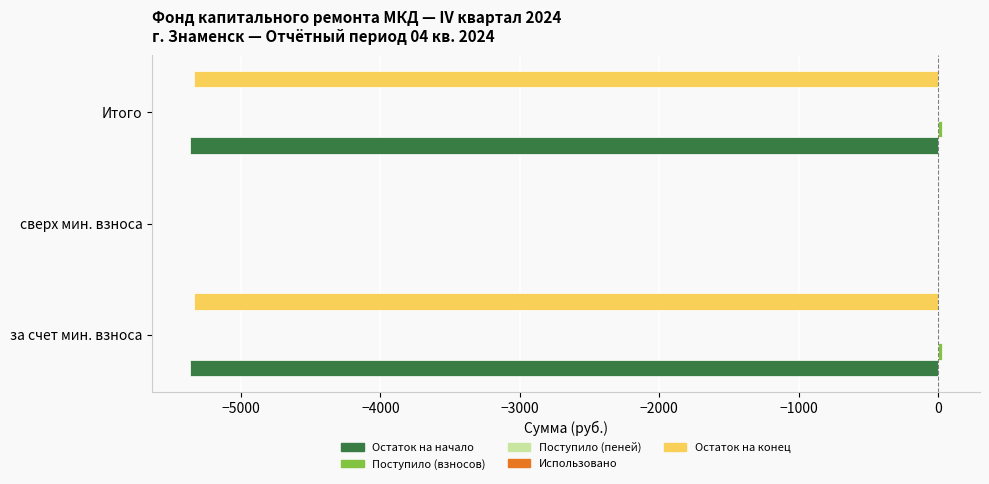

How many categories are shown in the chart?

3